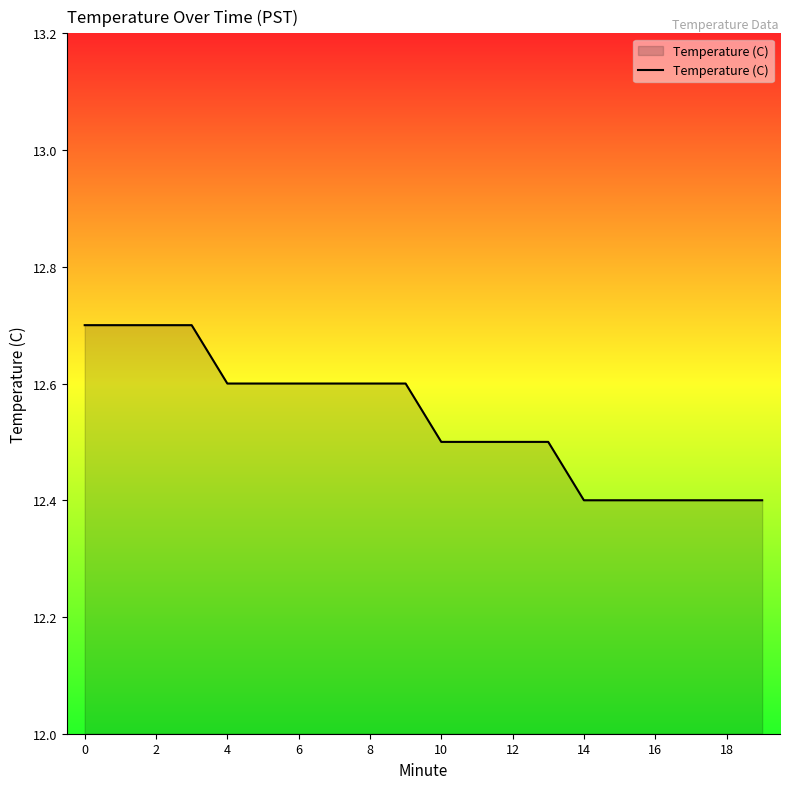

What is the average value?

12.5